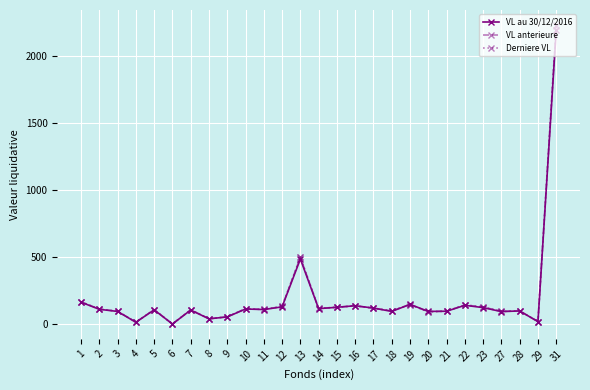

What is the difference between the second highest and second lowest values in the VL anterieure series?

484.6